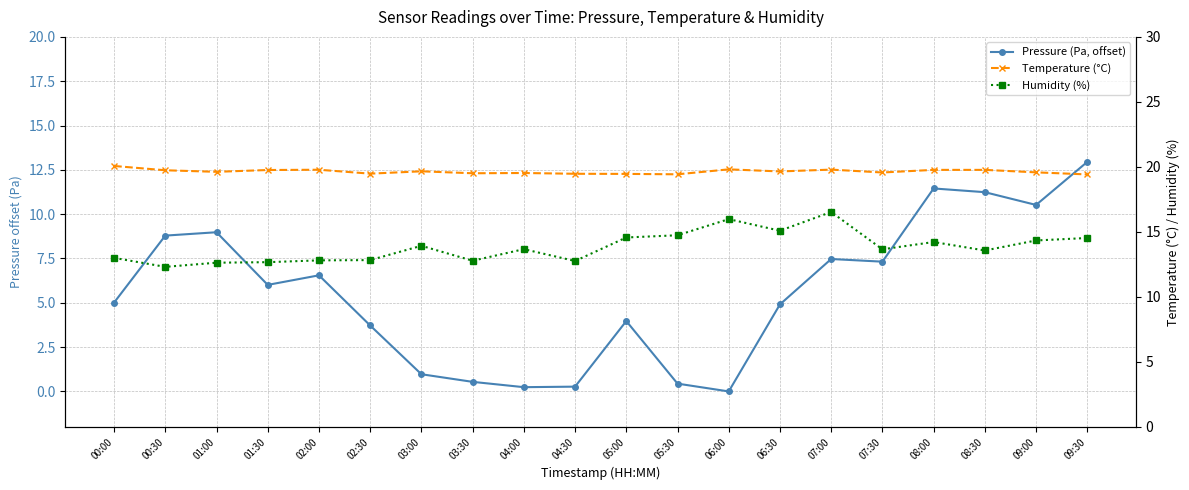

True or false: Temperature (°C) has more than 1 points higher than both neighbors.

True